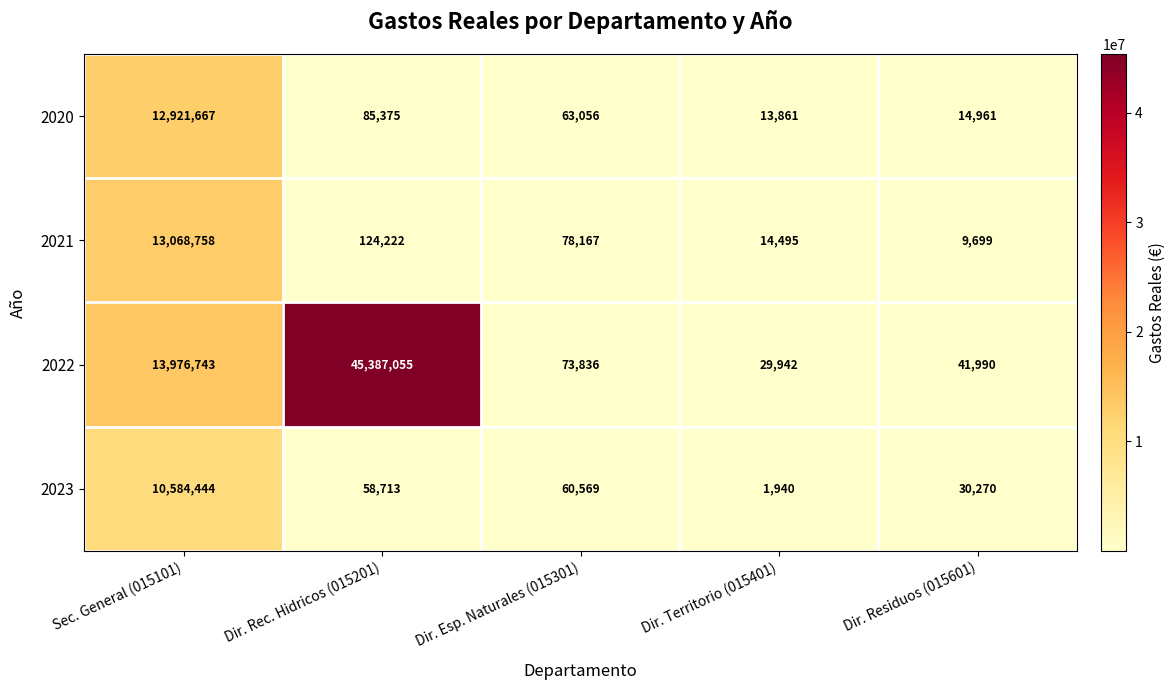

Reading left to right, transcribe all the data shown in this chart.

2020: 12921667	85375	63056	13861	14961
2021: 13068758	124222	78167	14495	9699
2022: 13976743	45387055	73836	29942	41990
2023: 10584444	58713	60569	1940	30270